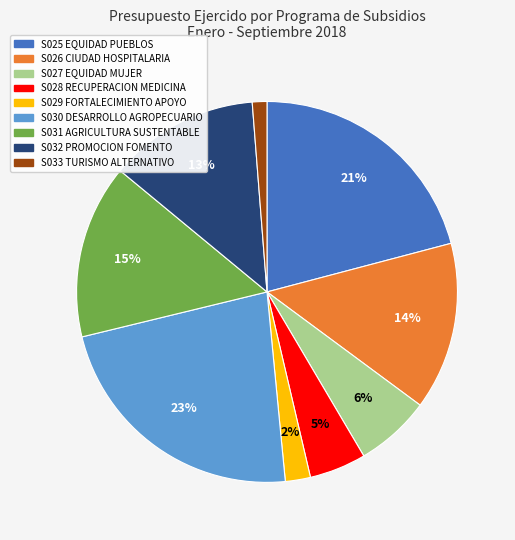

How many slices are in this pie chart?

9